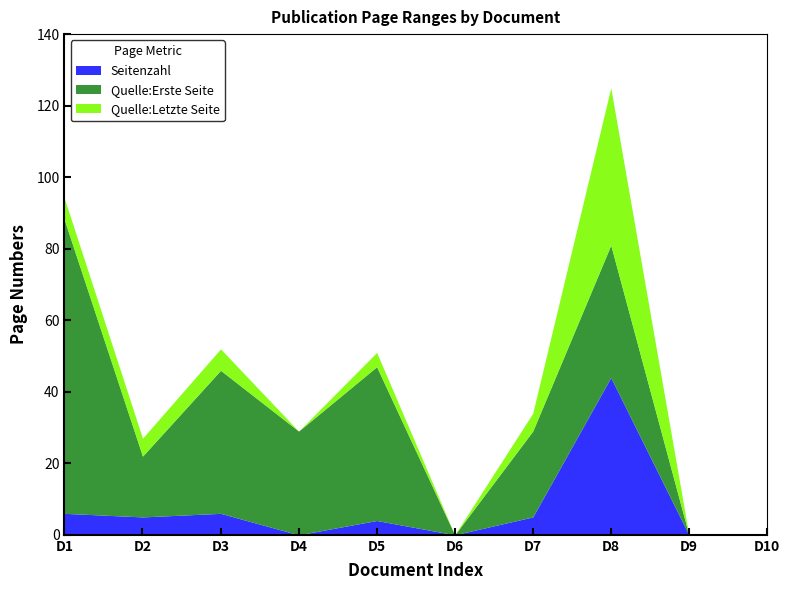

True or false: Seitenzahl has more than 2 points higher than both neighbors.

True